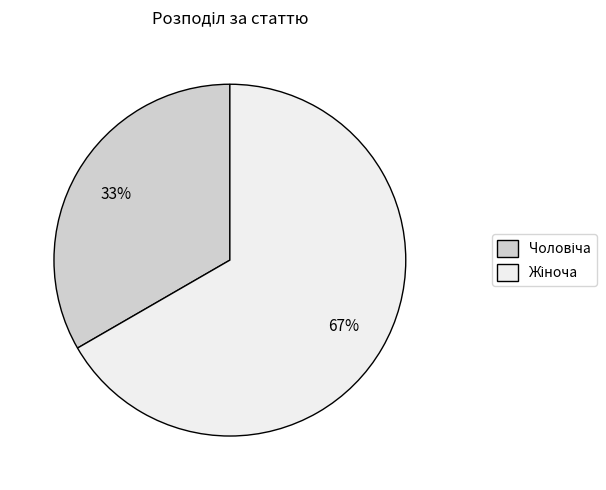

How many slices are in this pie chart?

2